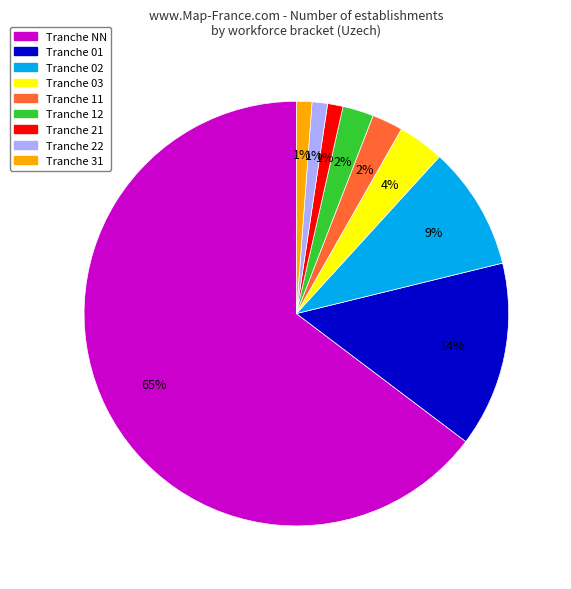

Does any single category account for the majority?

Yes